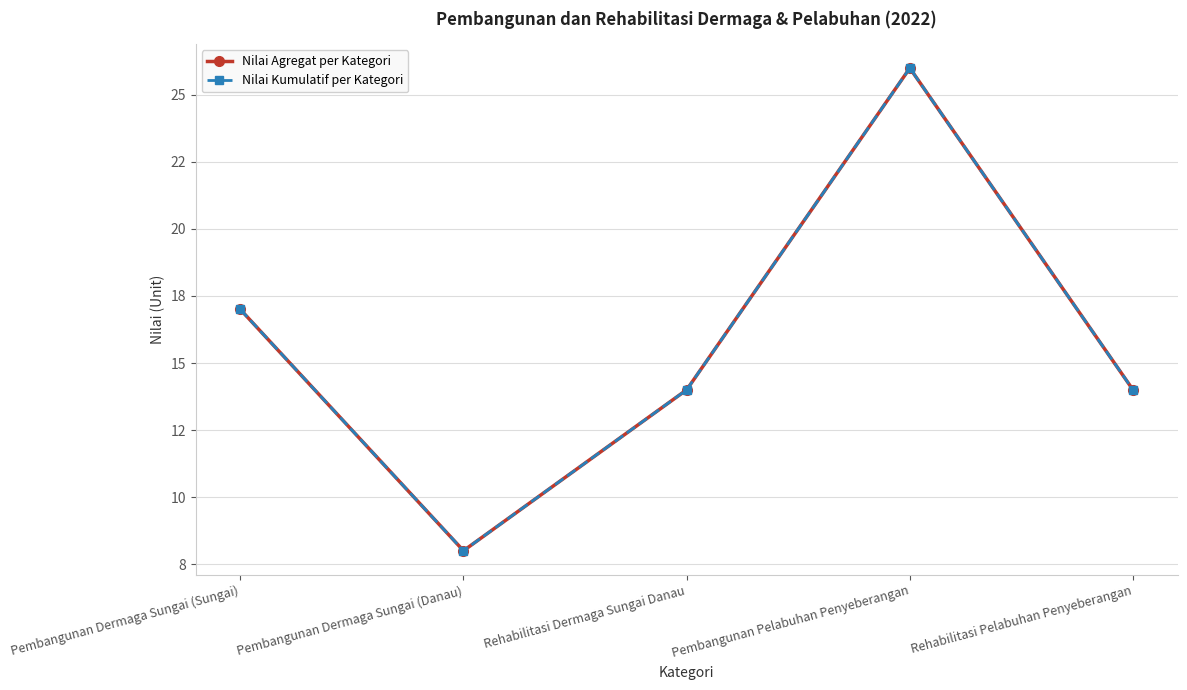

Which category has the lowest value in the Nilai Agregat per Kategori series?

Pembangunan Dermaga Sungai (Danau)